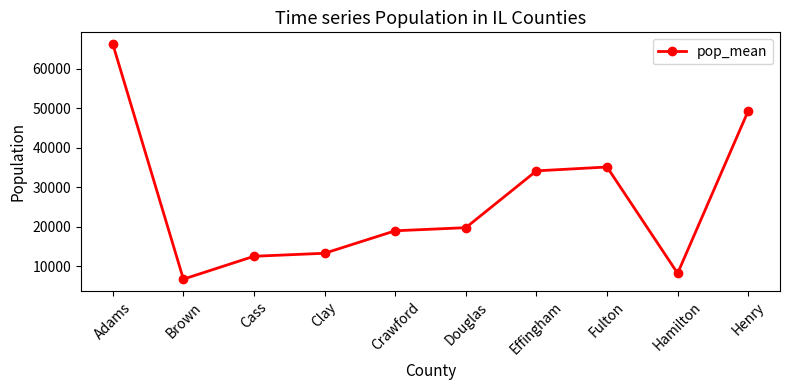

List the labels in order of value, smallest first.

Brown, Hamilton, Cass, Clay, Crawford, Douglas, Effingham, Fulton, Henry, Adams